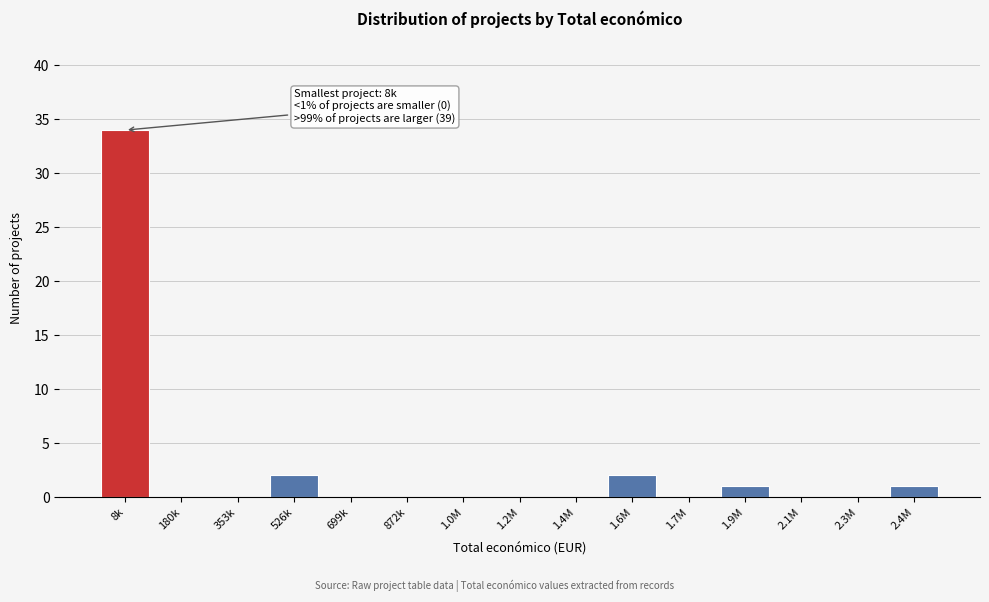

Reading left to right, what are all the values shown in this chart?

8k=34	180k=0	353k=0	526k=2	699k=0	872k=0	1.0M=0	1.2M=0	1.4M=0	1.6M=2	1.7M=0	1.9M=1	2.1M=0	2.3M=0	2.4M=1